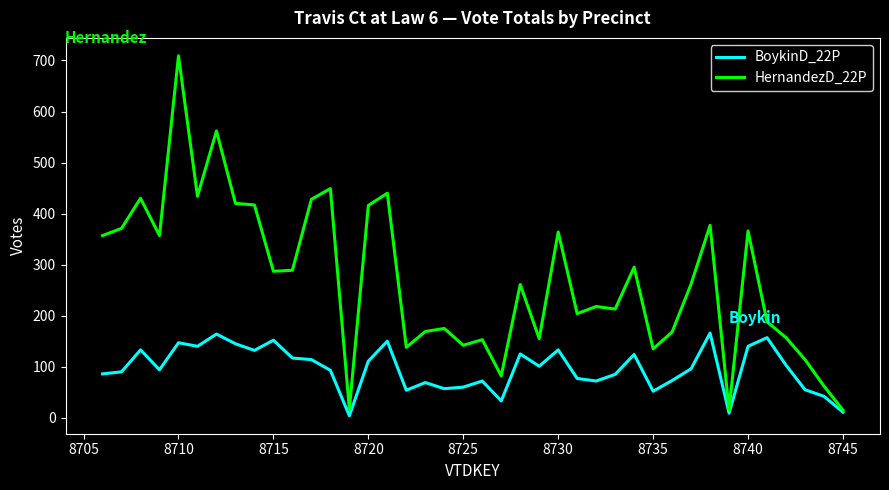

Rank the series by their average value, from highest to lowest.

HernandezD_22P, BoykinD_22P